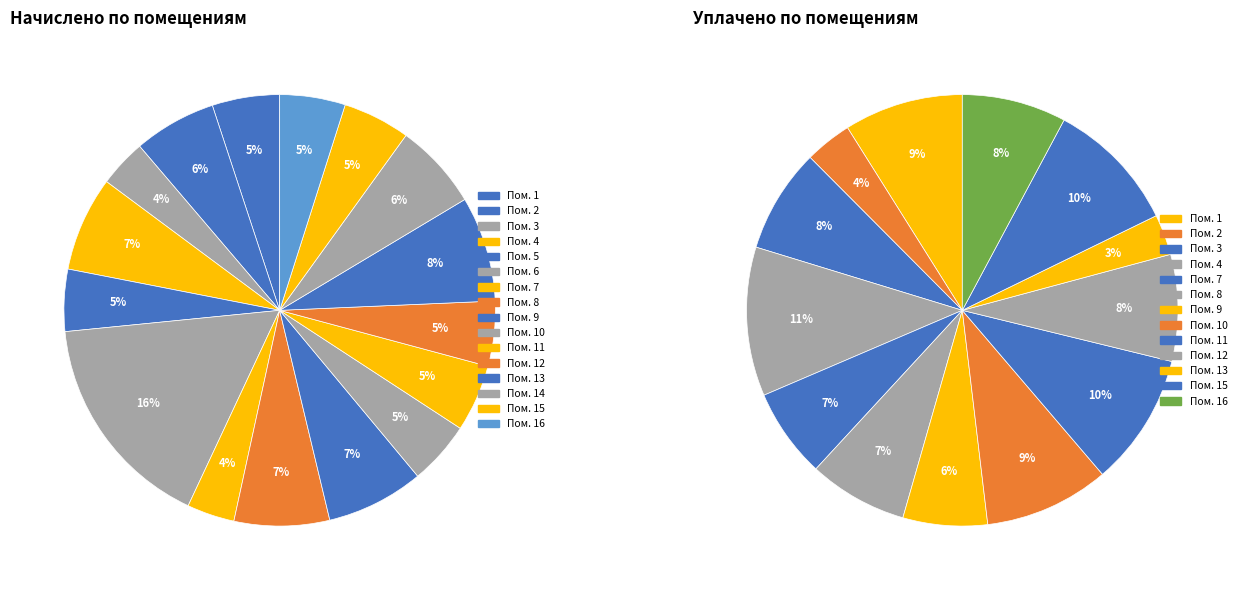

True or false: уплачено accounts for 4% of the total.

True